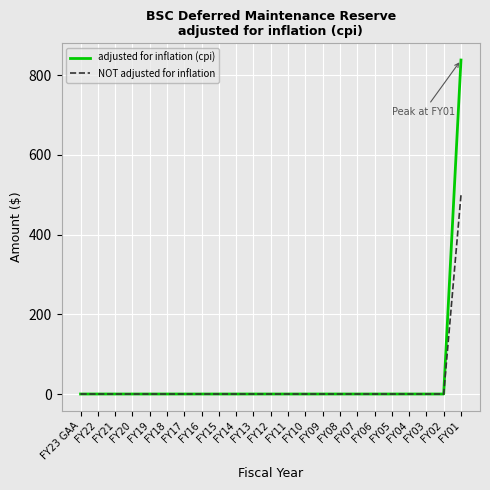

True or false: NOT adjusted for inflation has a value of 312 at FY13.

False